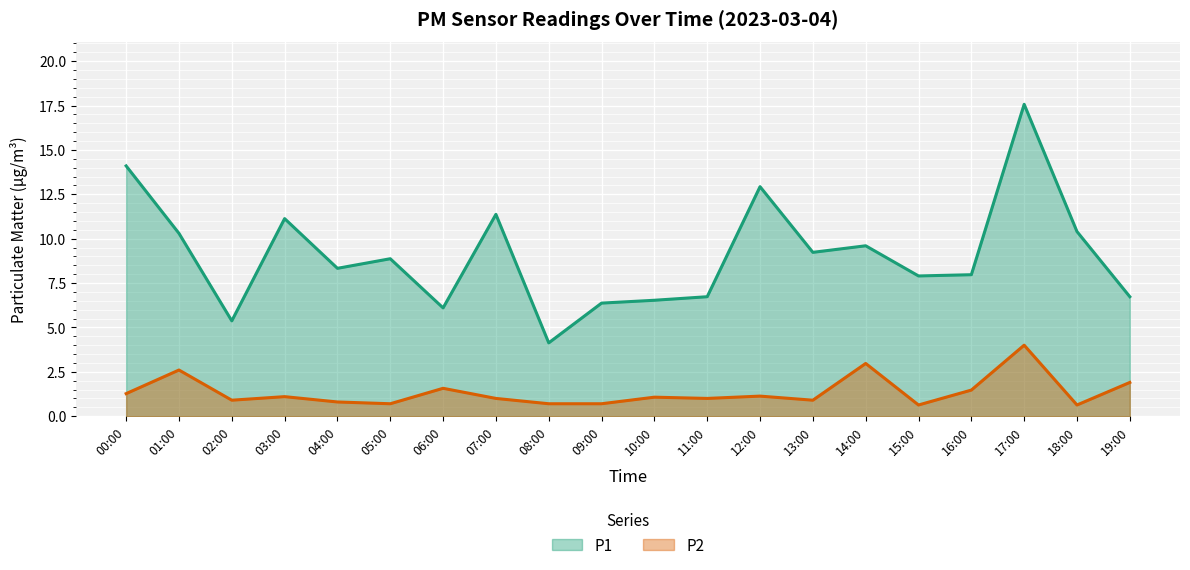

Between 02:00 and 19:00, which is larger?

19:00